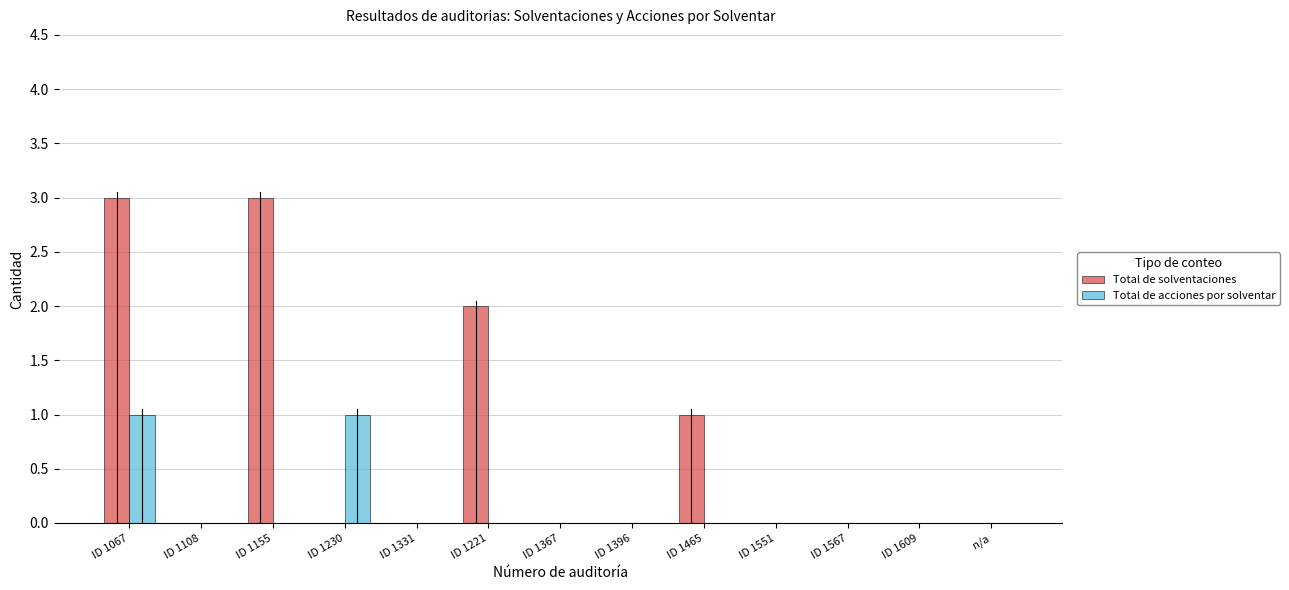

How many distinct data groups are displayed?

2